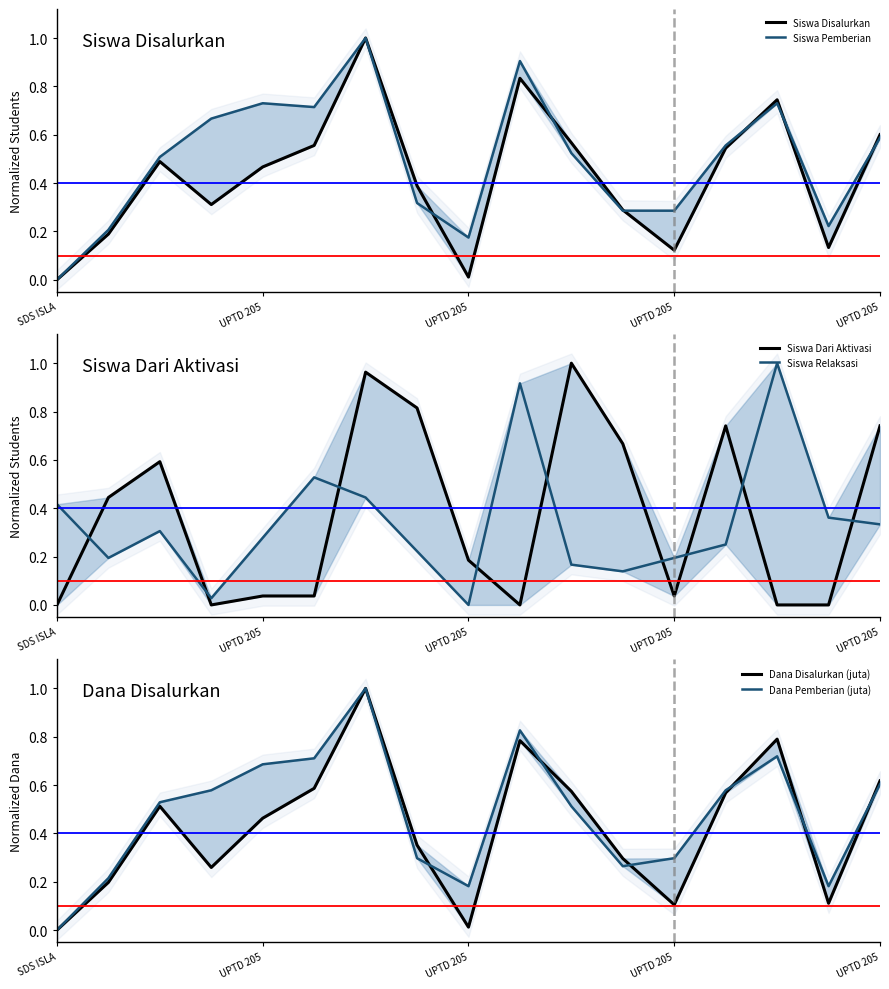

Which has a higher value, 8 or 14?

14